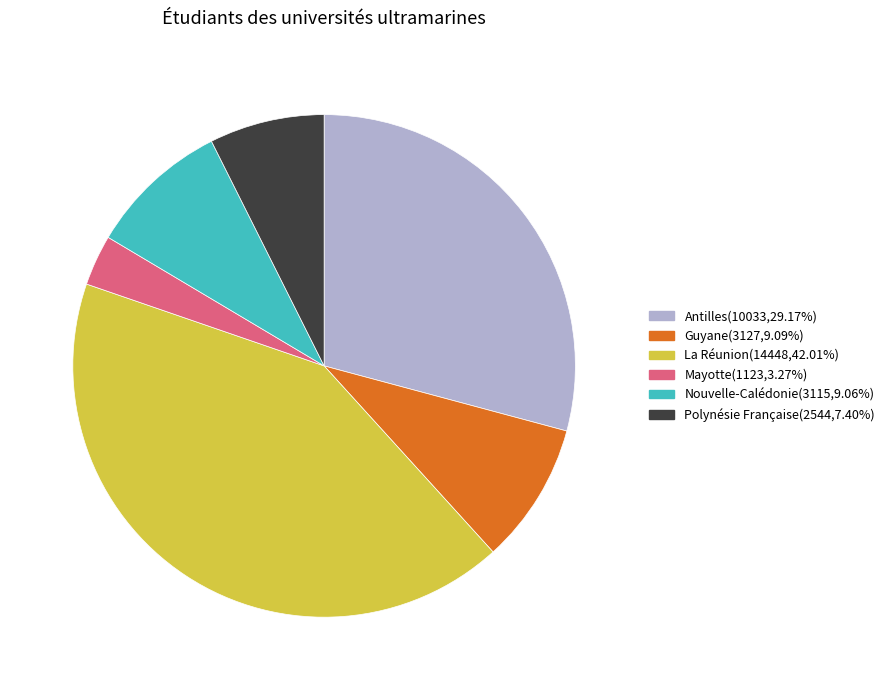

Which slice is the smallest?

Mayotte